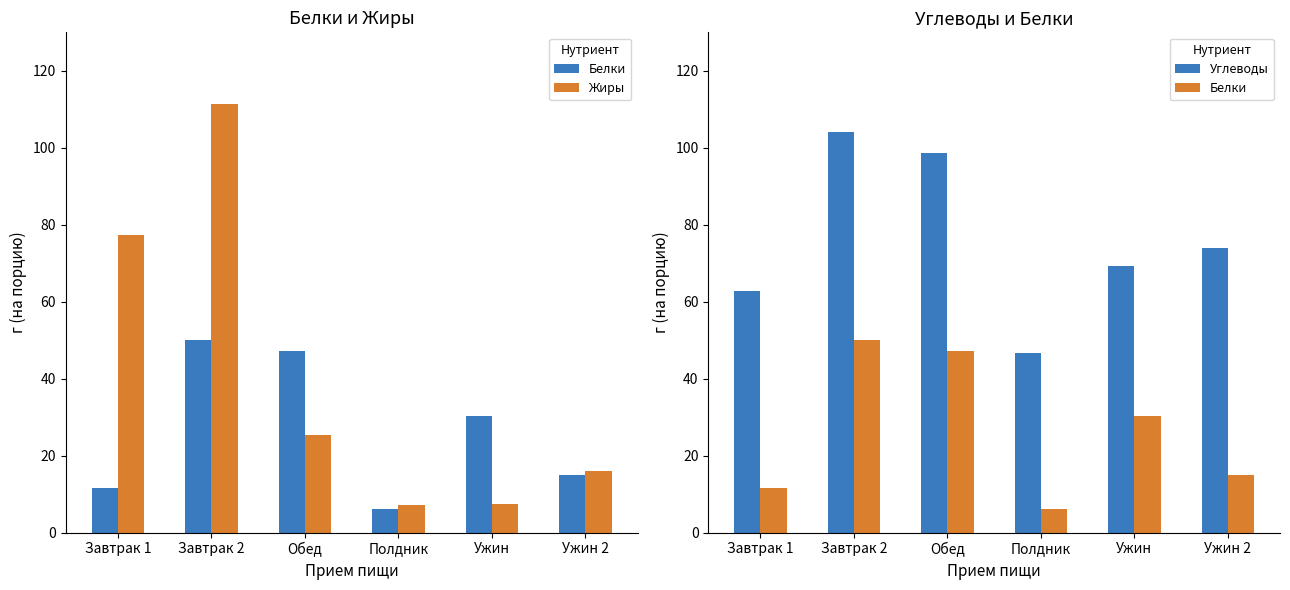

Between Полдник and Ужин, which series saw the biggest shift?

Белки